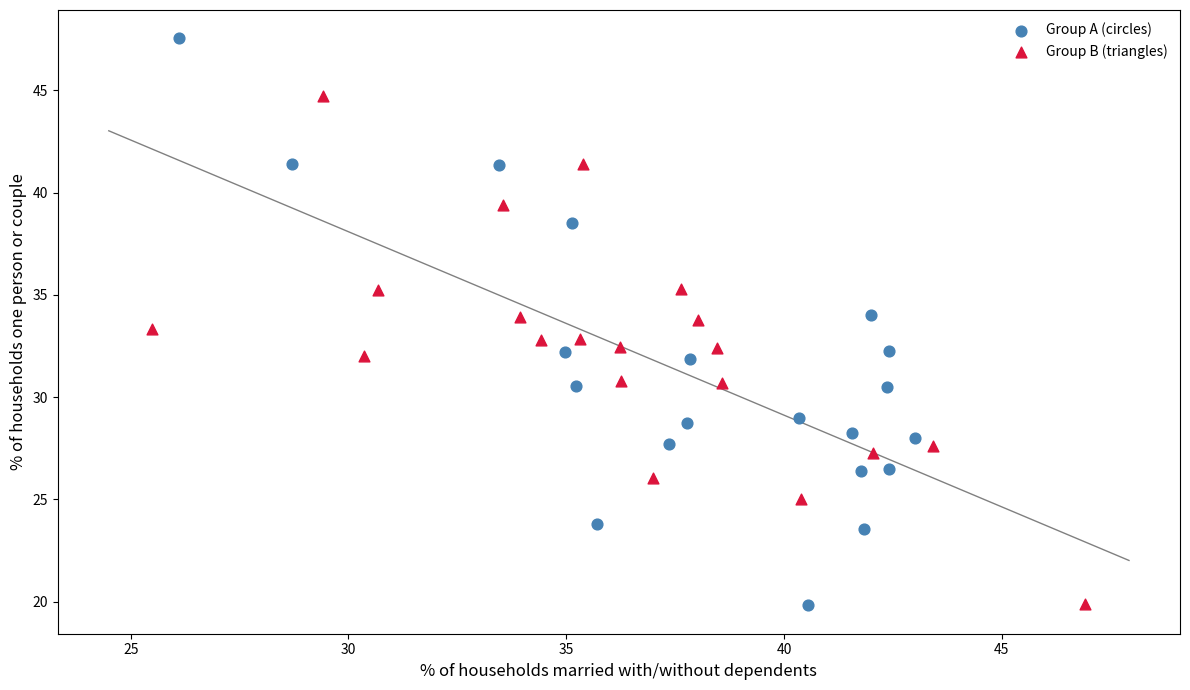

Which series has the widest spread of Y values?

Group A (circles)